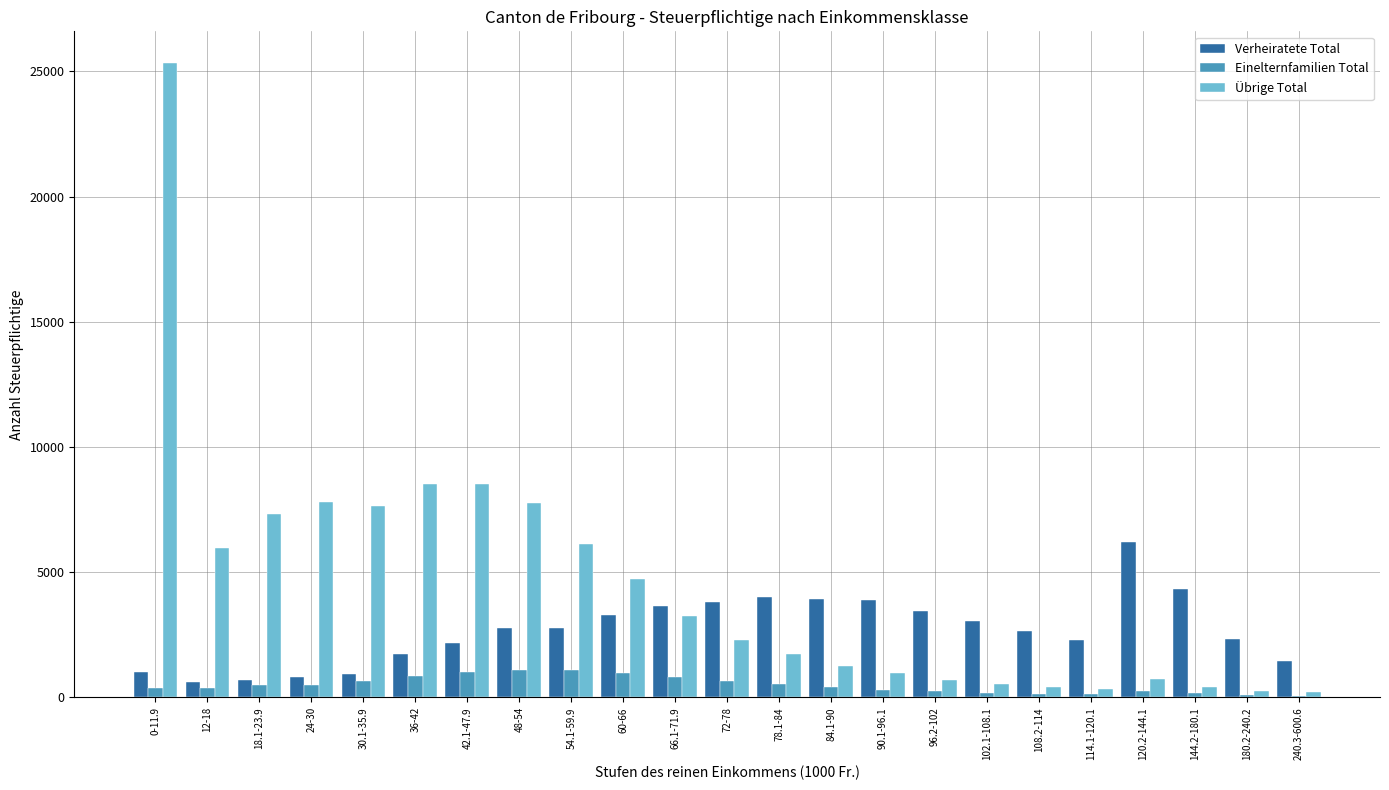

At which category is the sum across all series the highest?

0-11.9